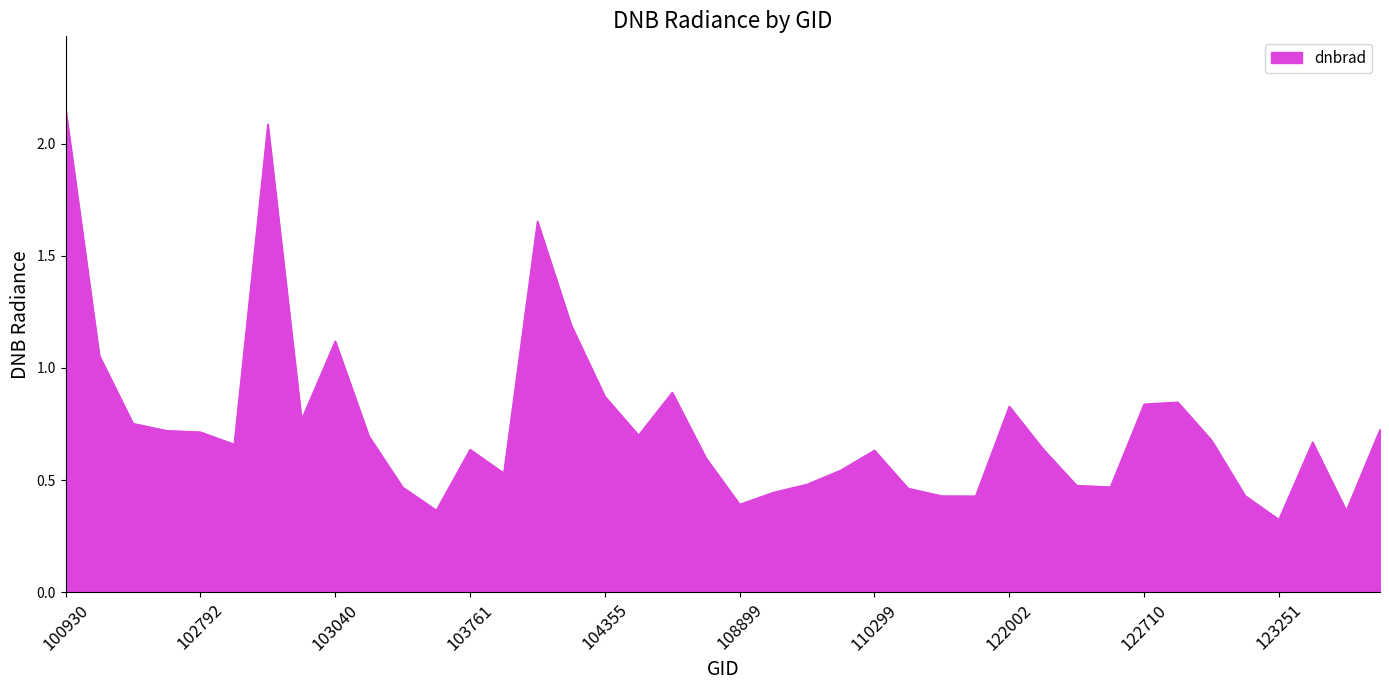

What is the difference between the maximum and minimum values?

1.8